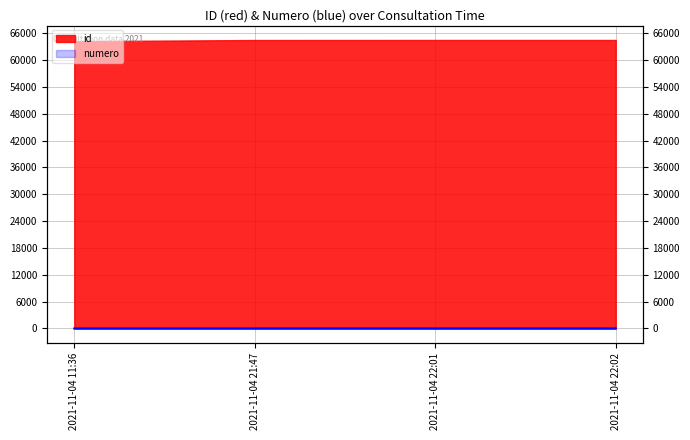

What is the label of the 3rd point from the left?

2021-11-04 22:01